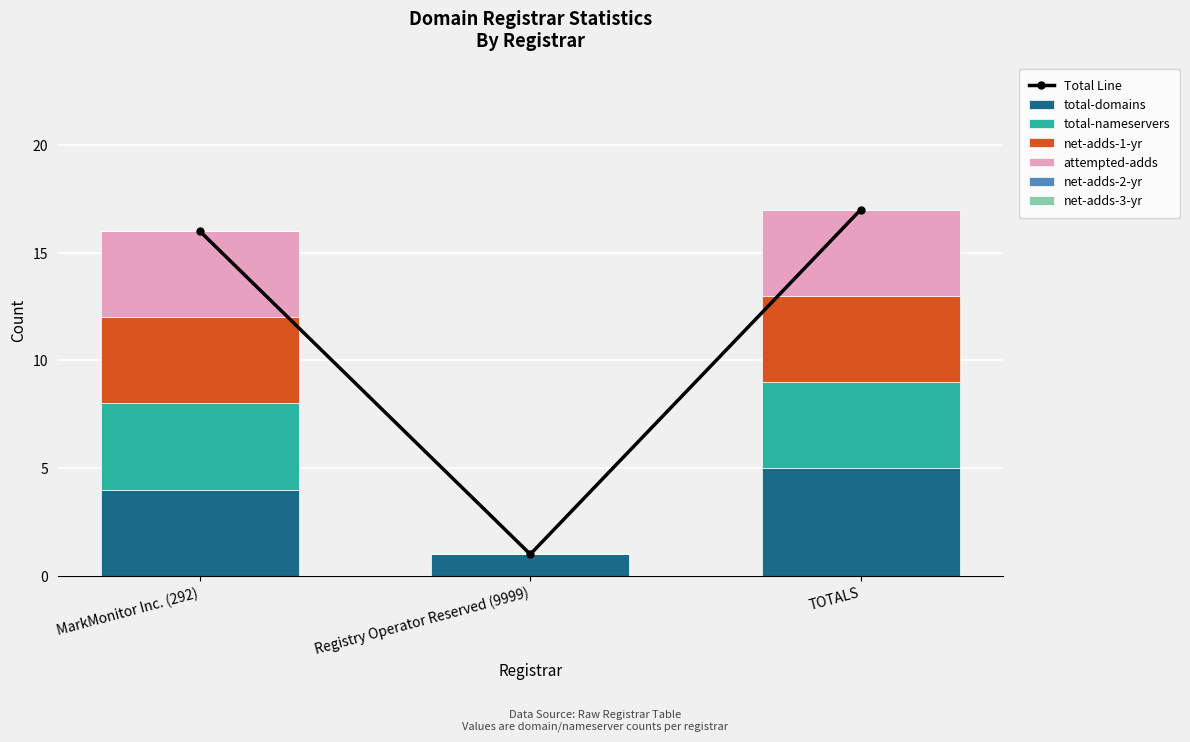

What is the label of the 3rd bar from the left?

TOTALS